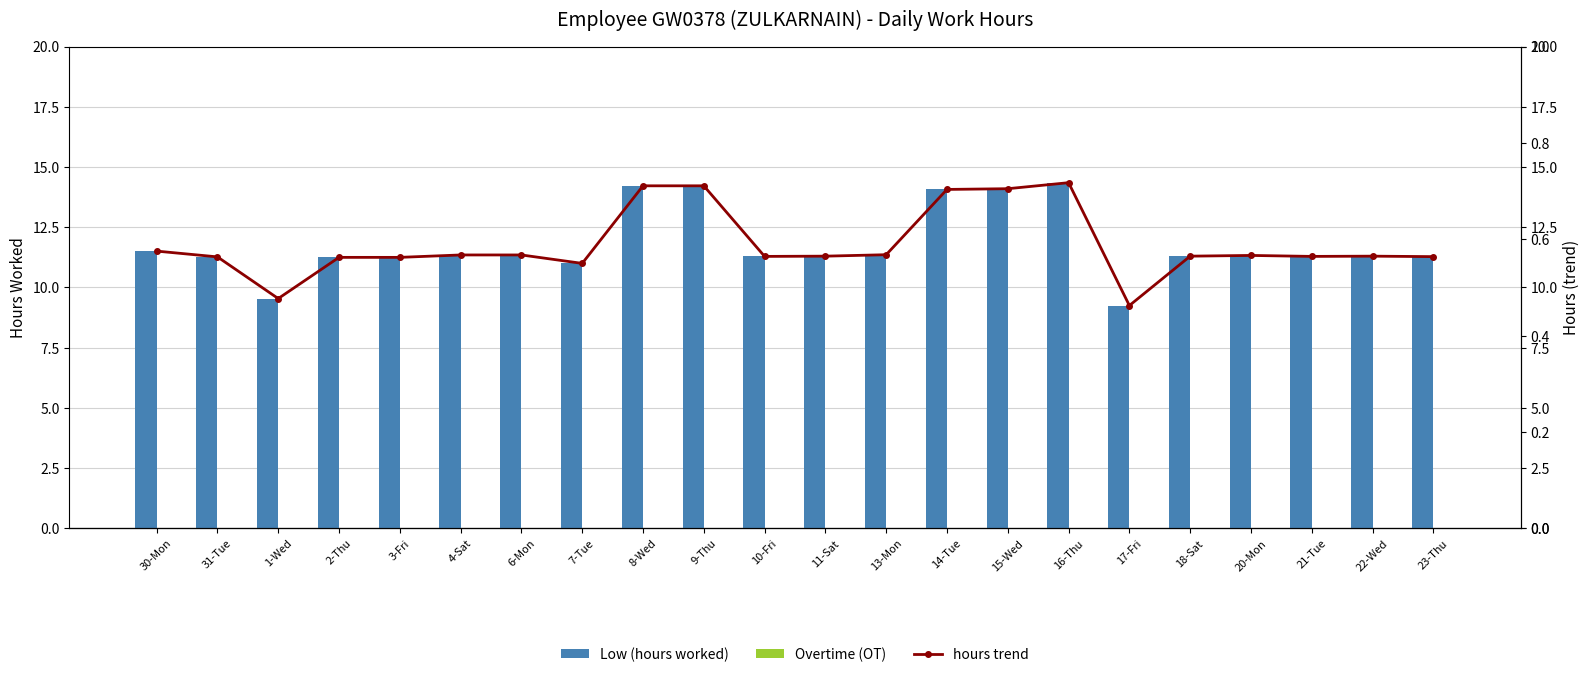

The hours trend series shows 6.8 at 31-Tue. True or false?

False